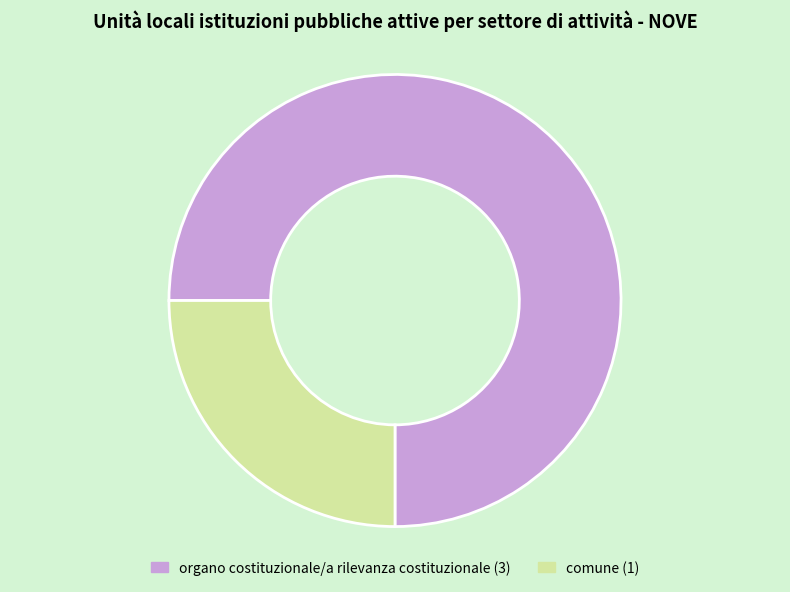

How many segments does this pie chart have?

2